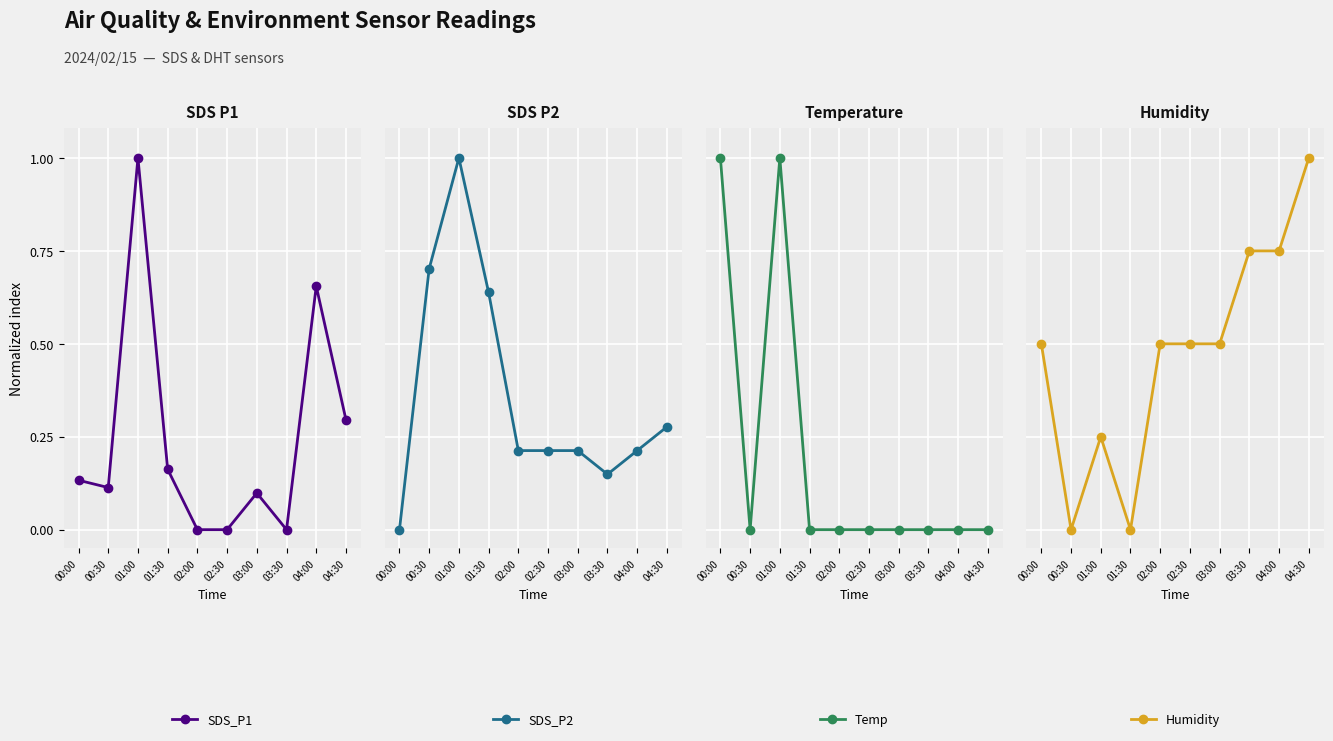

Is it true that Temp equals 0.0 at 01:30?

True